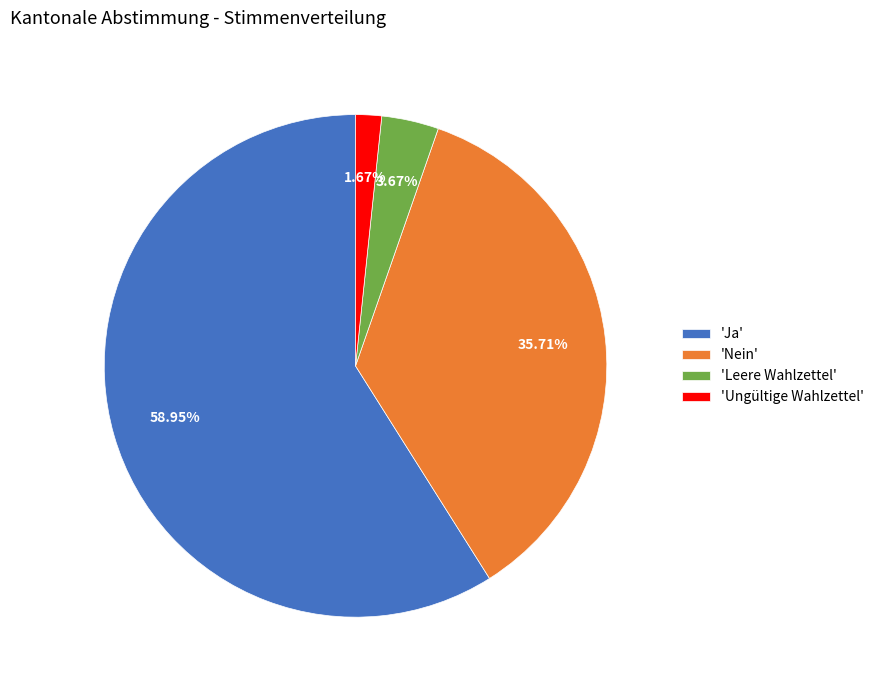

Between 'Ungültige Wahlzettel' and 'Ja', which is larger?

'Ja'